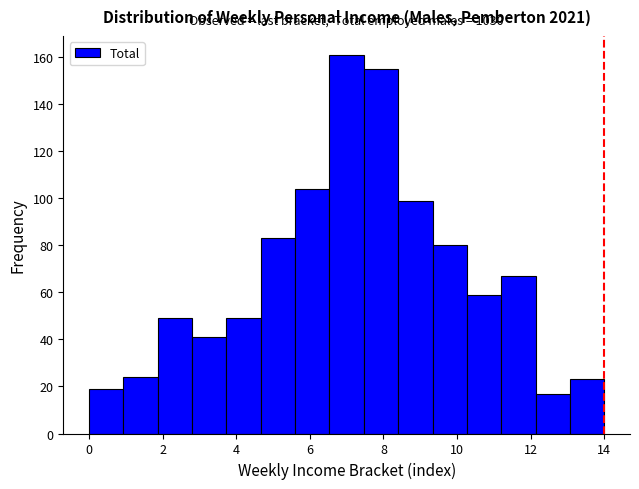

Which range on the x-axis has the tallest bar?

6.6 to 7.4